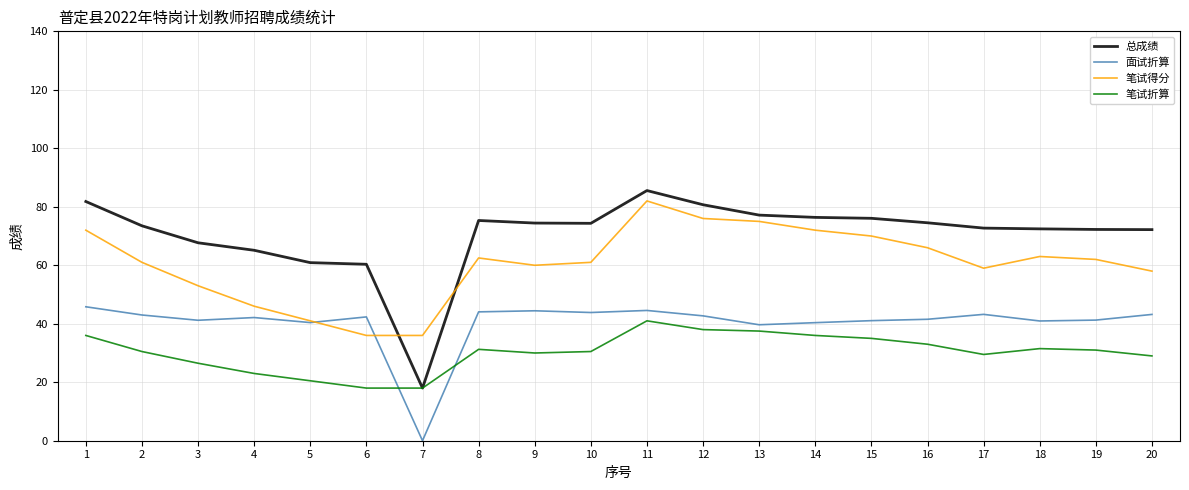

Where does the 面试折算 series first go above 42?

1